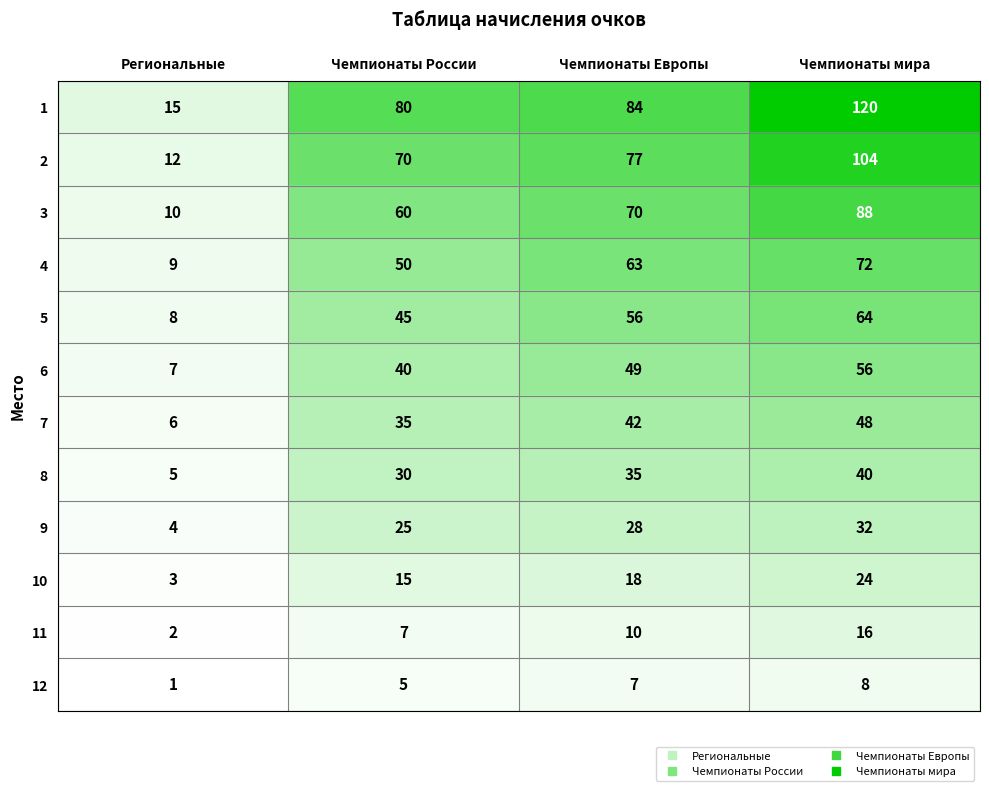

Is it true that 12 equals 5 at Чемпионаты России?

True